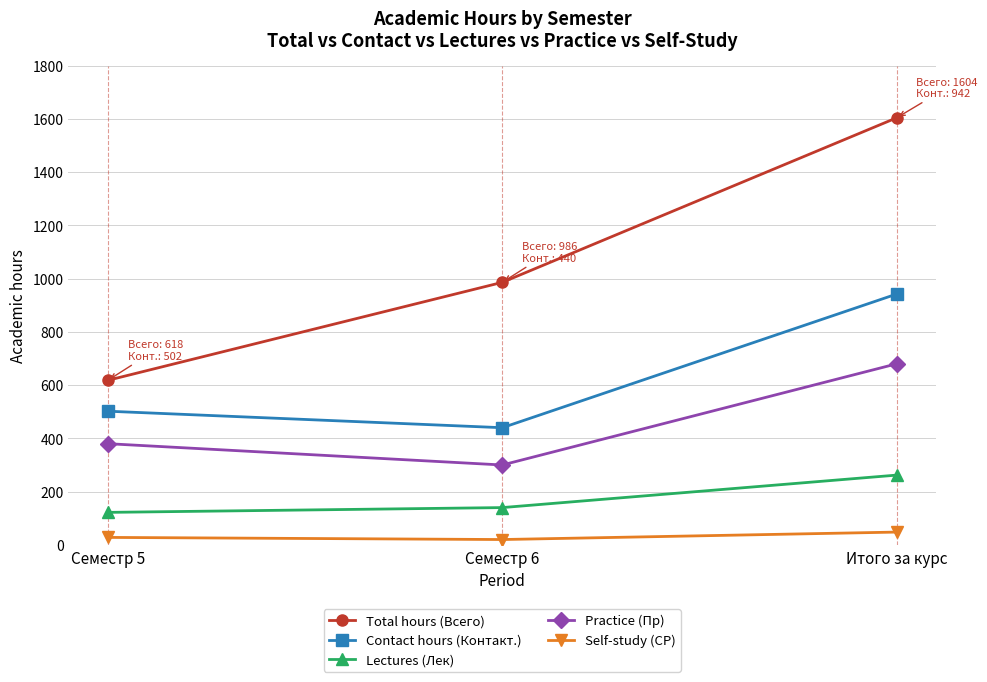

What is the label of the 3rd point from the left?

Итого за курс